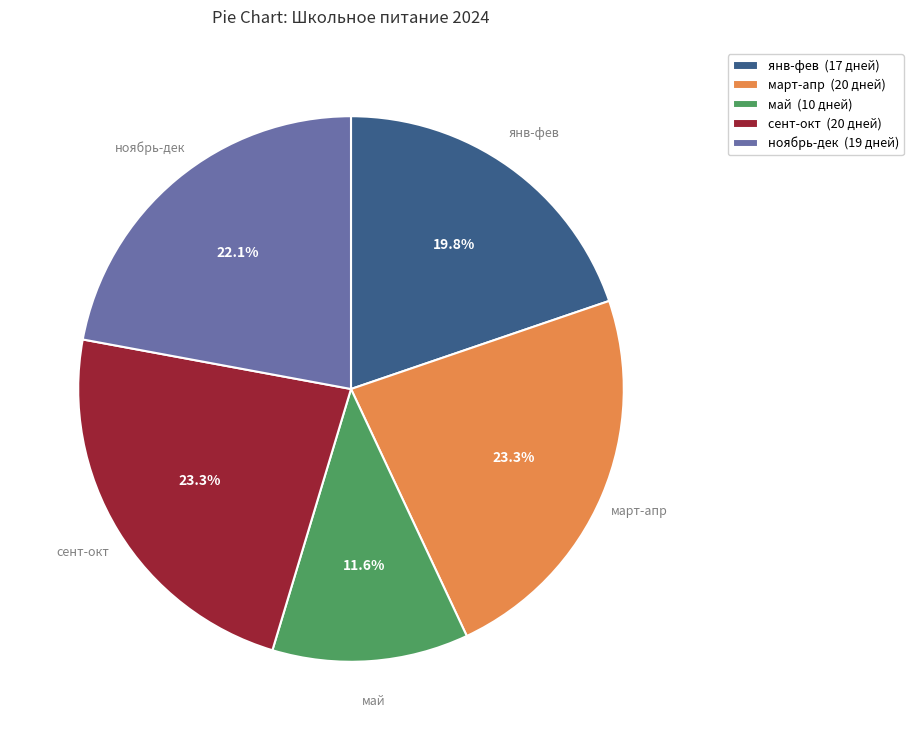

Approximately how many times larger is the value at янв-фев (17 дней) compared to ноябрь-дек (19 дней)?

0.9